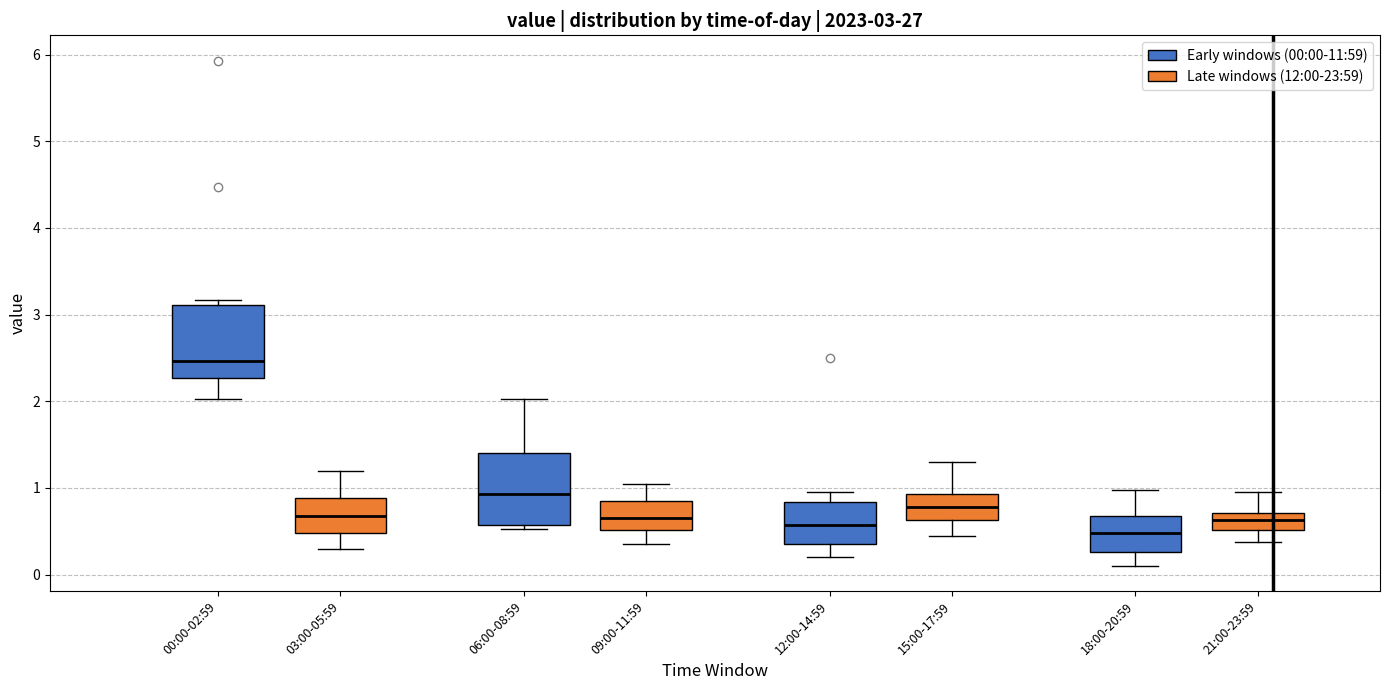

Which box has the highest median line?

00:00-02:59